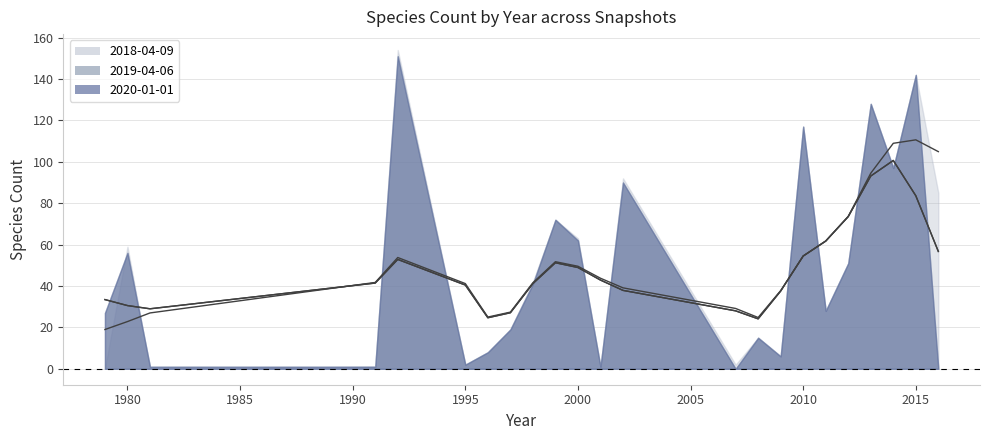

List the series in order of their peak value, lowest first.

2019-04-06, 2020-01-01, 2018-04-09